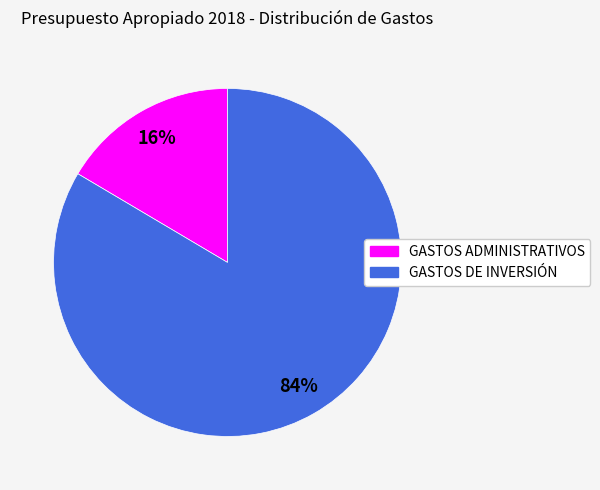

What is the ratio of the value at GASTOS ADMINISTRATIVOS to the value at GASTOS DE INVERSIÓN?

0.2